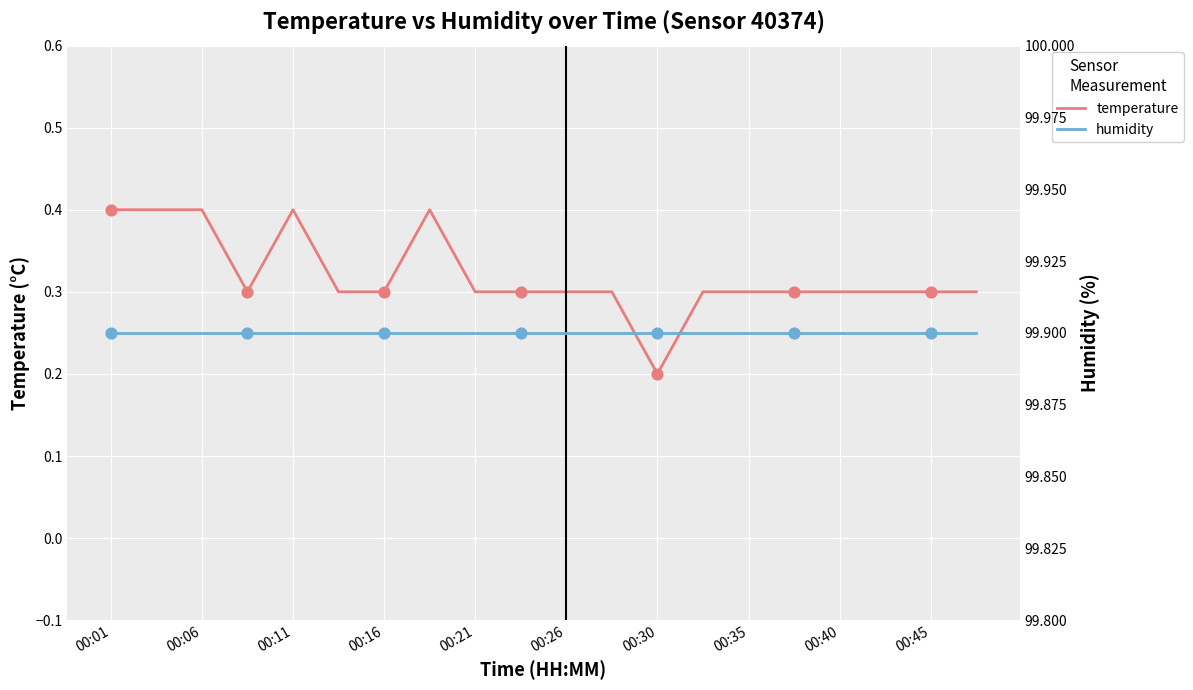

At which label is temperature closest to 0?

00:30